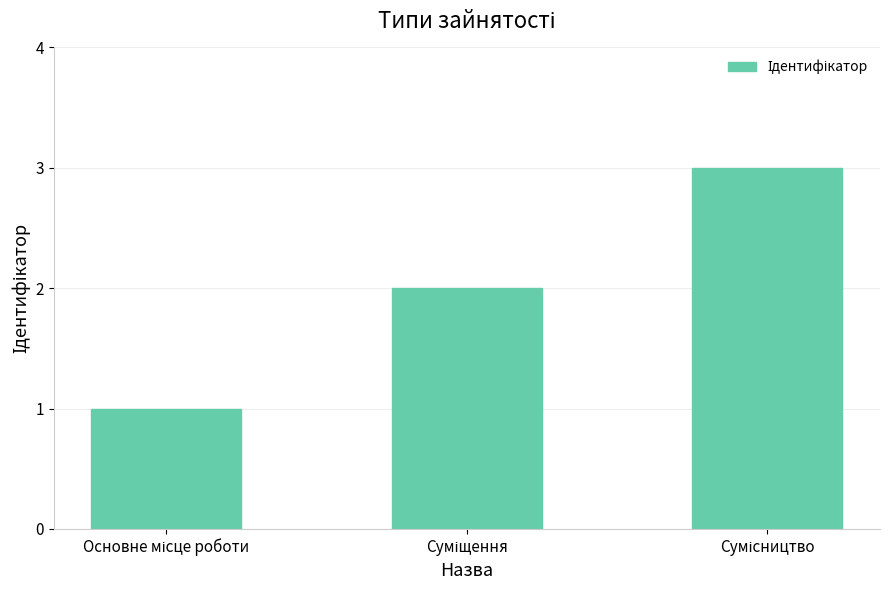

How many values are below 2?

1